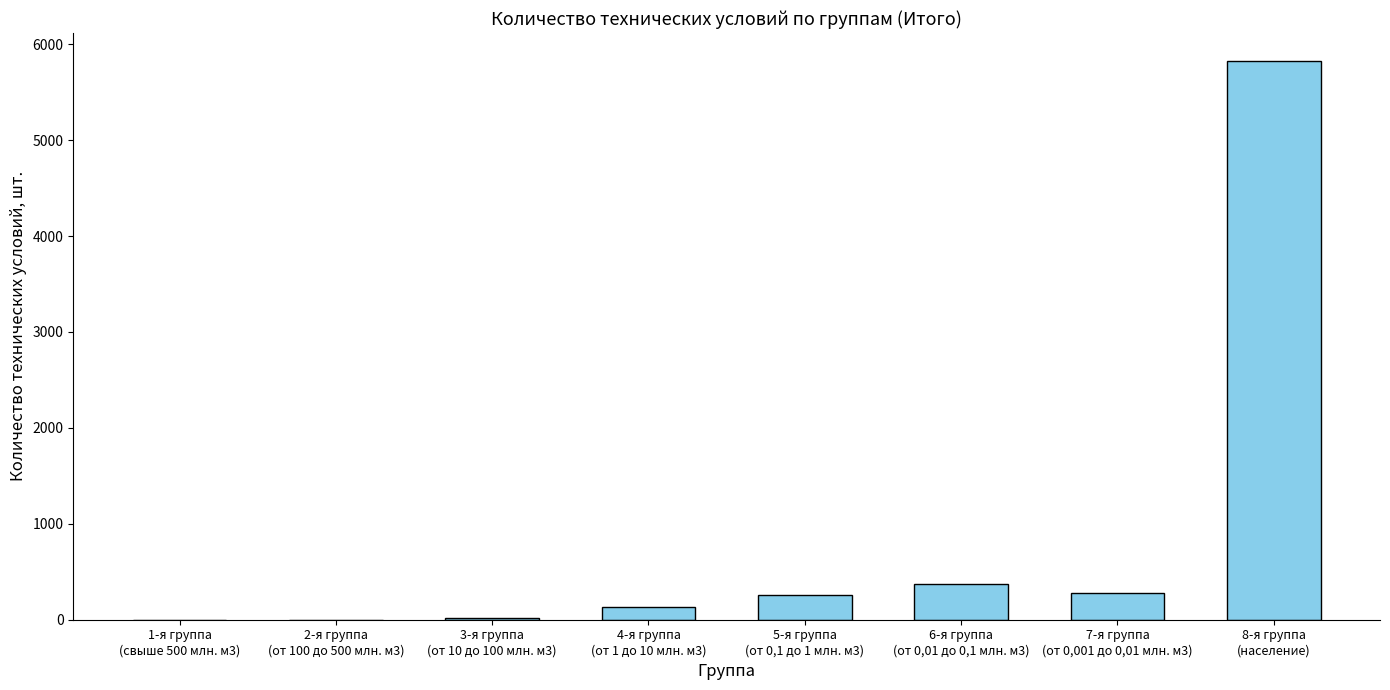

What is the sum of all values?

6888